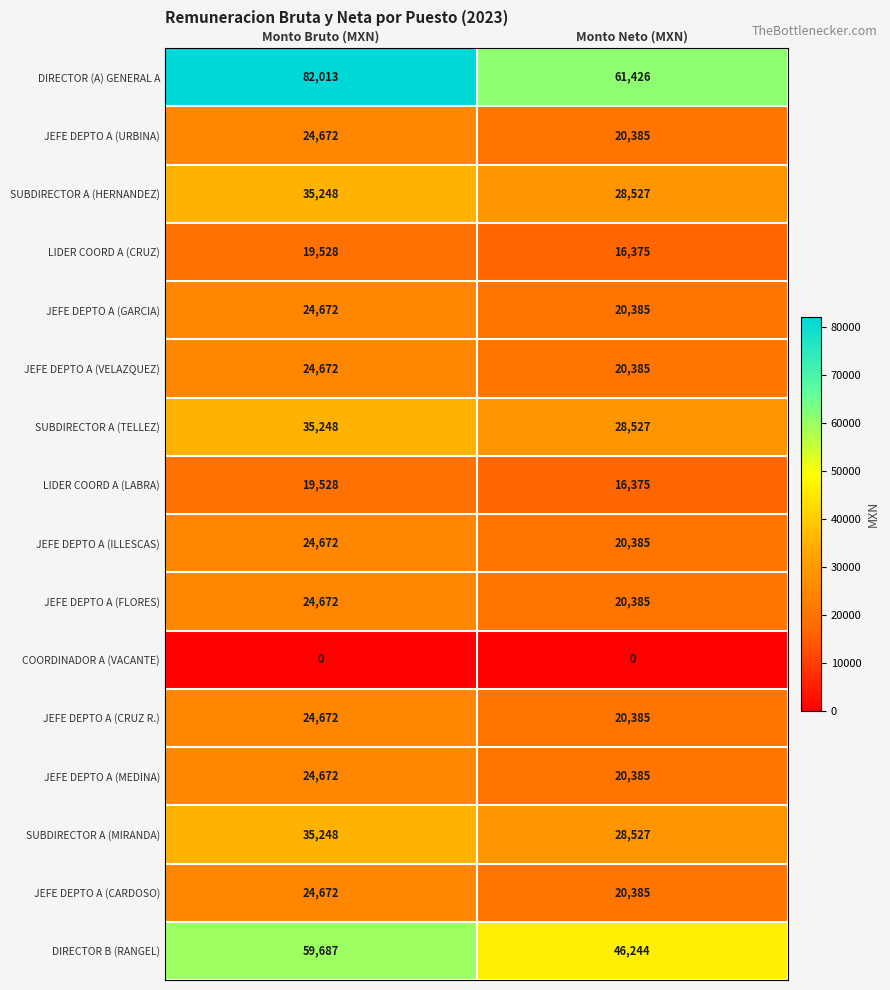

List the labels in order of JEFE DEPTO A (ILLESCAS) value, smallest first.

Monto Neto (MXN), Monto Bruto (MXN)